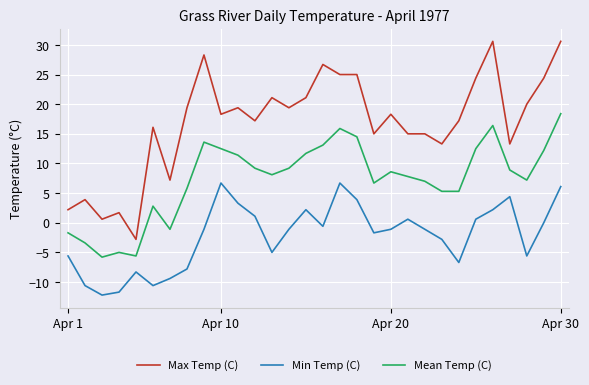

How many values in the Max Temp (C) series are below 18?

14